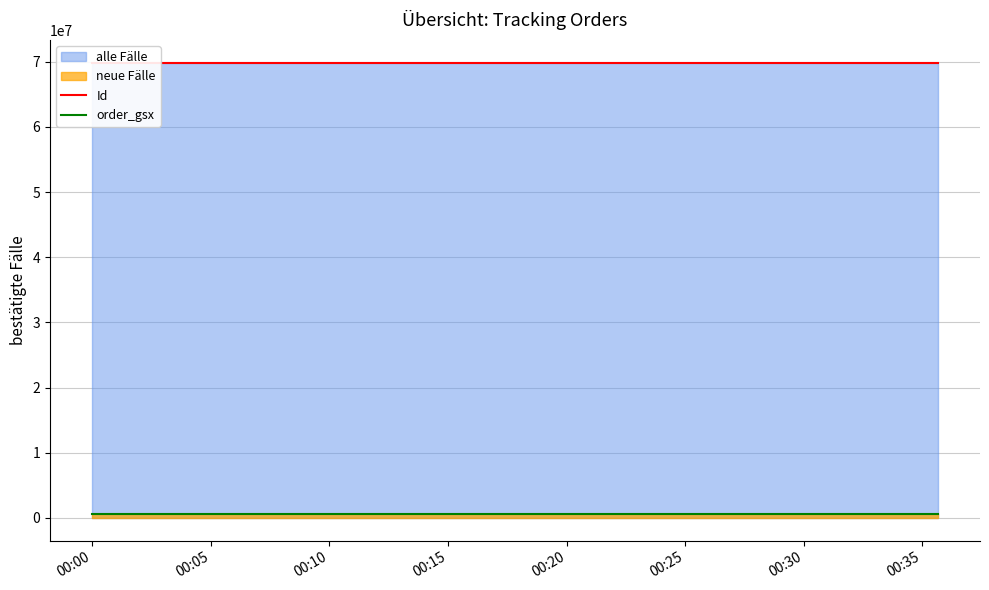

Rank the series by their average value, from lowest to highest.

order_gsx, Id